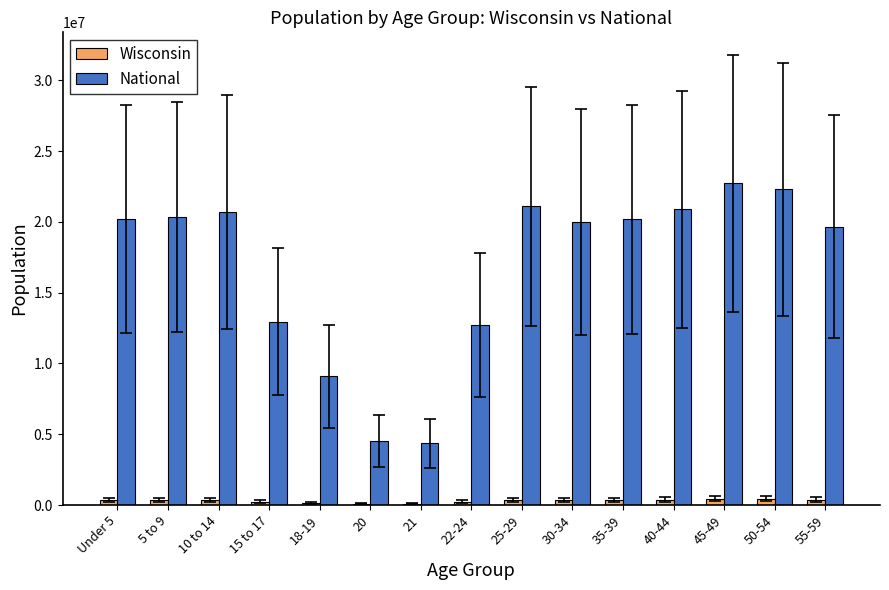

What is the greatest value displayed?

22708591